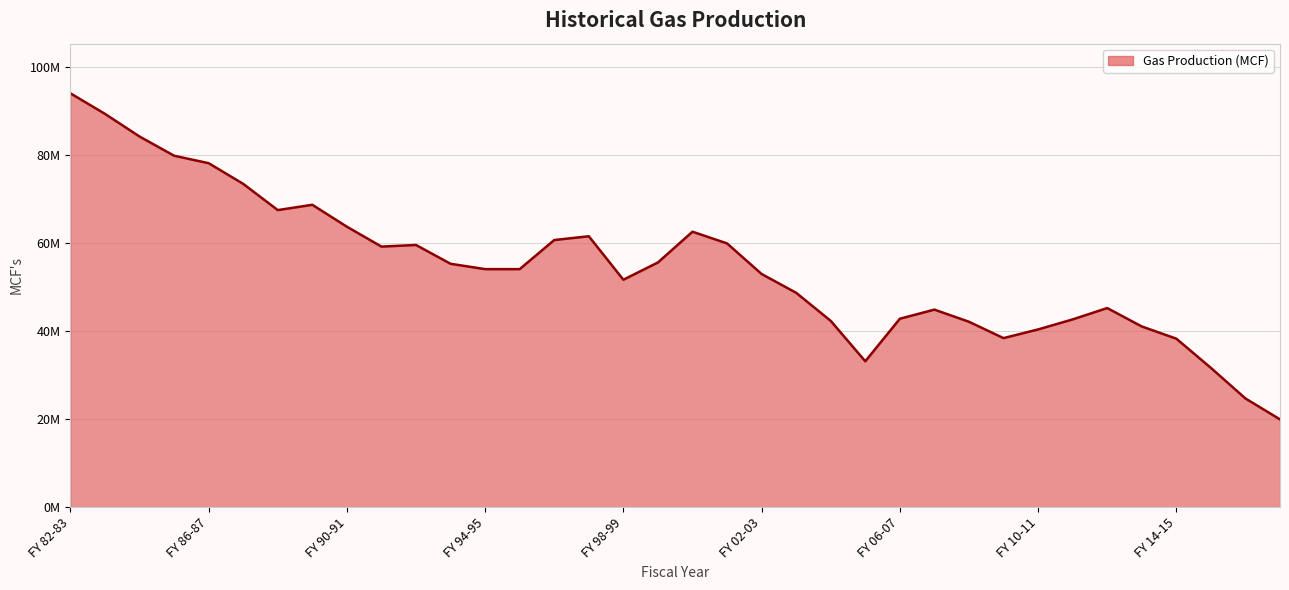

Reading right to left, what are all the values shown in this chart?

FY 17-18 Projected=19960472.0	FY 16-17=24719654.3	FY 15-16=31676407.3	FY 14-15=38322569.8	FY 13-14=41097430.3	FY 12-13=45282939.7	FY 11-12=42700740.7	FY 10-11=40420636.9	FY 09-10=38444906.9	FY 08-09=42165658.1	FY 07-08=44928253.9	FY 06-07=42851388.7	FY 05-06=33179715.3	FY 04-05=42369541.0	FY 03-04=48754276.3	FY 02-03=53028702.3	FY 01-02=59989148.0	FY 00-01=62648530.9	FY 99-00=55650029.7	FY 98-99=51729193.6	FY 97-98=61613141.4	FY 96-97=60755685.1	FY 95-96=54136350.2	FY 94-95=54136350.2	FY 93-94=55353140.6	FY 92-93=59631387.3	FY 91-92=59265714.8	FY 90-91=63785078.2	FY 89-90=68771994.9	FY 88-89=67566287.6	FY 87-88=73532728.6	FY 86-87=78234139.1	FY 85-86=79934039.8	FY 84-85=84301670.2	FY 83-84=89454160.4	FY 82-83=94125368.0